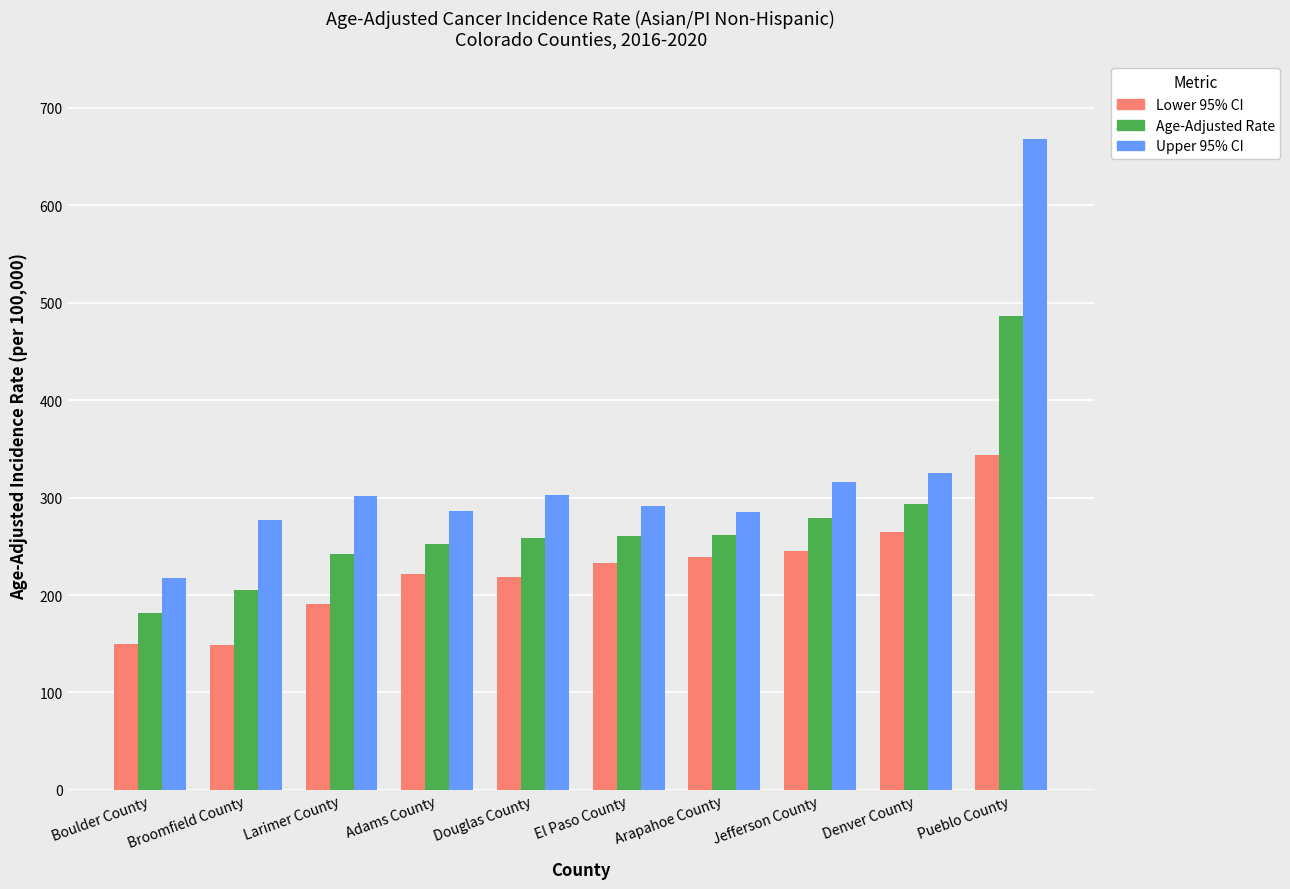

What is the maximum value for Upper 95% CI?

667.8